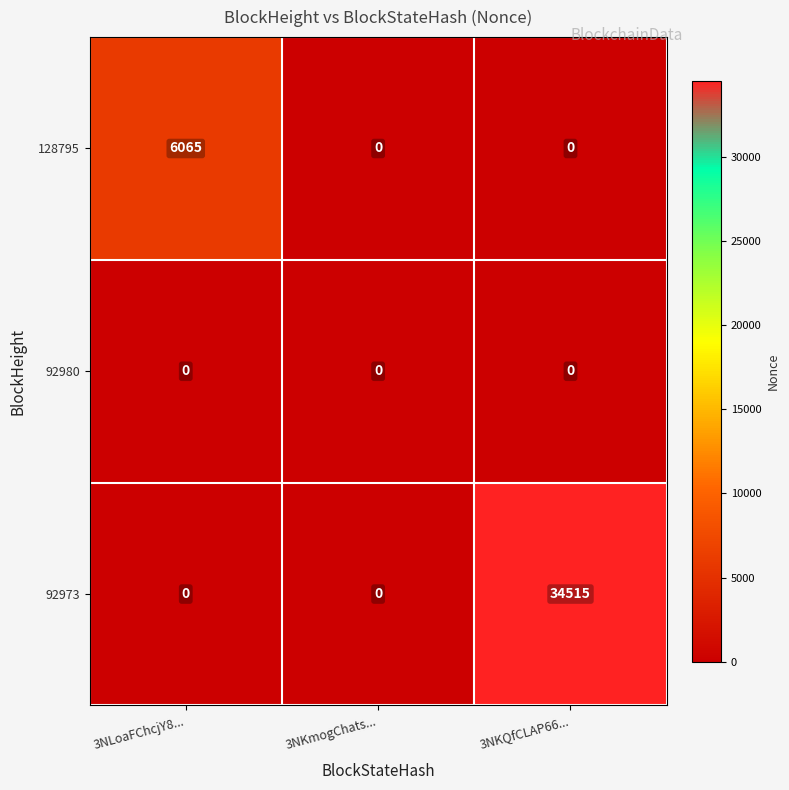

Rank the series by their maximum value, from highest to lowest.

92973, 128795, 92980